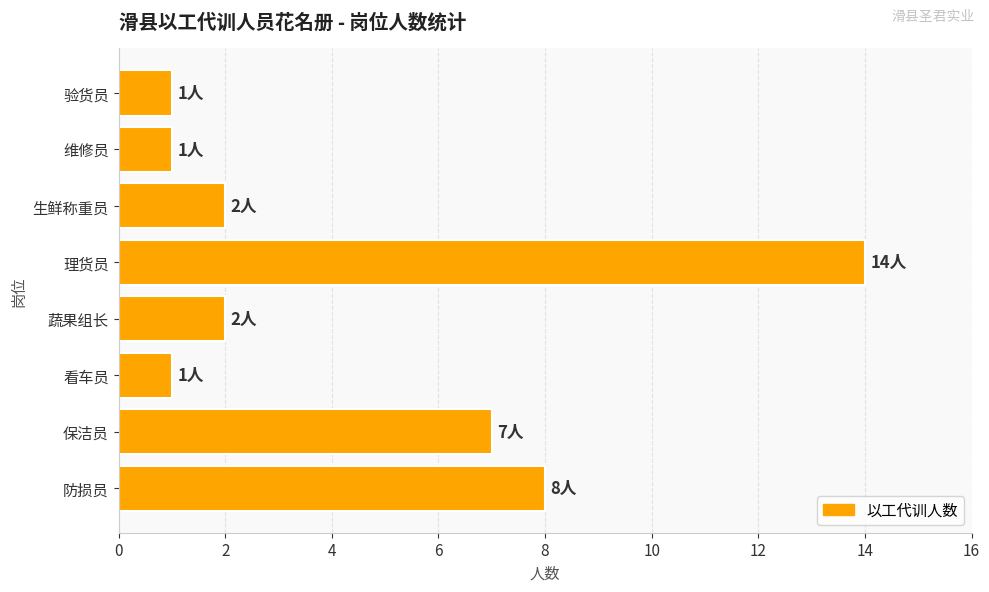

At which category does the chart reach its peak across all series?

理货员